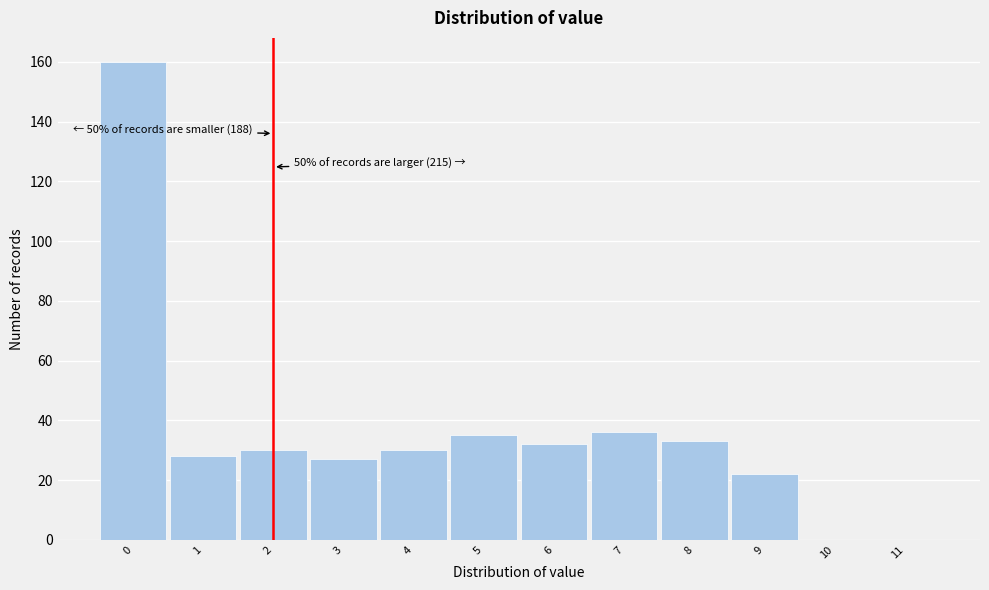

Over which range of the x-axis is the bar tallest?

-0.5 to 0.5